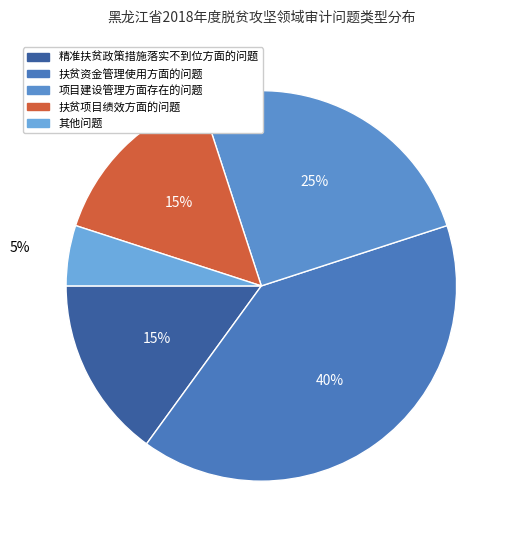

To the nearest percent, what portion does 扶贫资金管理使用方面的问题 represent?

40%